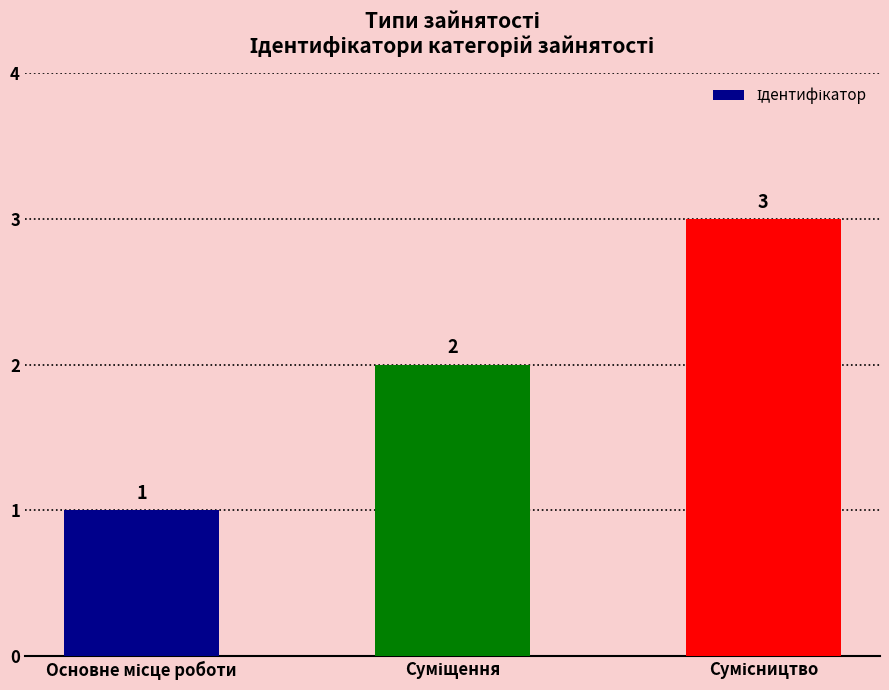

What is the sum of all values?

6